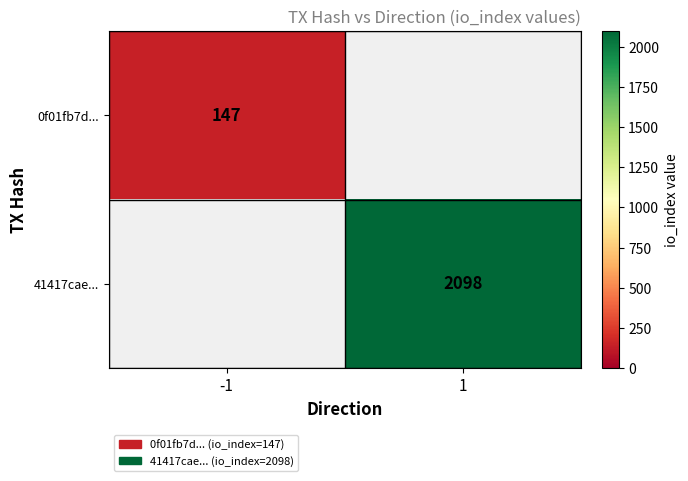

The 41417cae... series shows 2098 at 1. True or false?

True